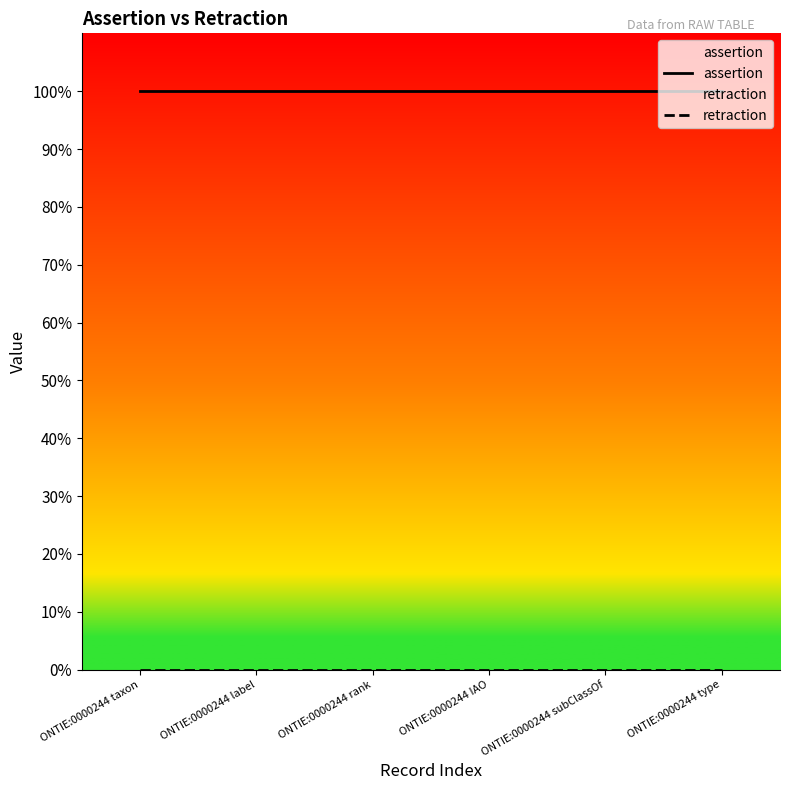

True or false: retraction and assertion cross at least once.

False